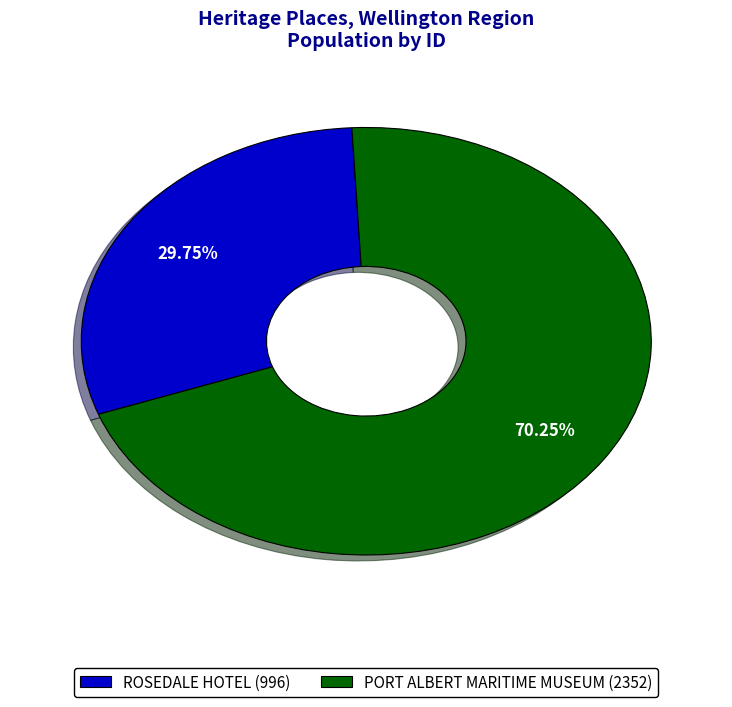

To the nearest percent, what is the combined percentage of ROSEDALE HOTEL and PORT ALBERT MARITIME MUSEUM?

100%